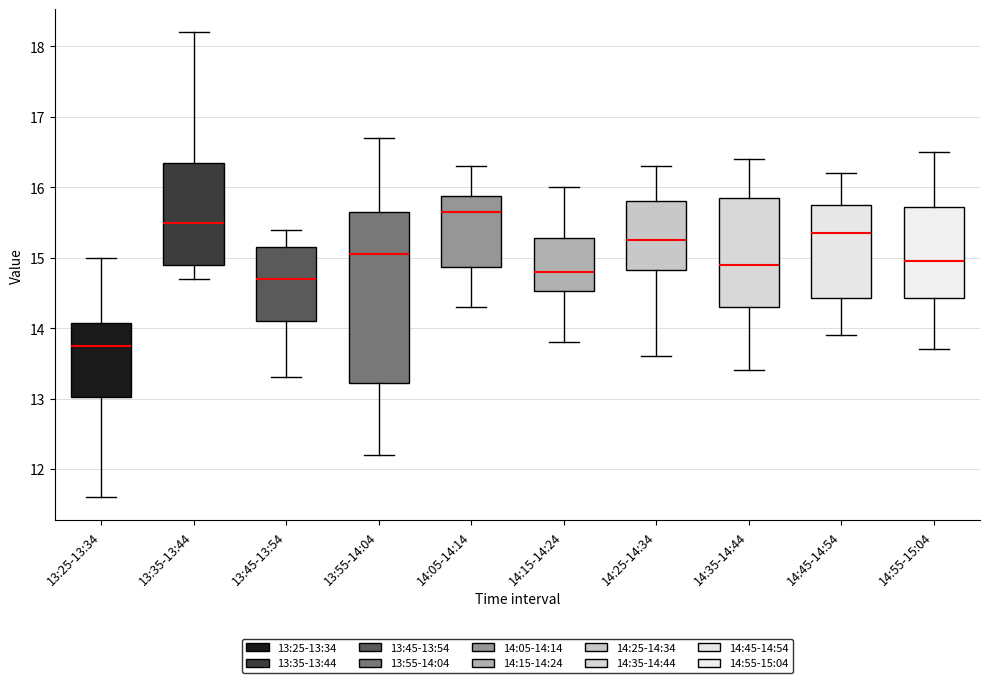

Reading left to right, read every box against the y-axis: the position of its median line, the range the box covers, and the ends of its whiskers. The values are not printed on the chart, so give them approximately, as read against the axis.

13:25-13:34: median 13.8, box 13.0 to 14.1, whiskers 11.6 to 15.0
13:35-13:44: median 15.5, box 14.9 to 16.4, whiskers 14.7 to 18.2
13:45-13:54: median 14.7, box 14.1 to 15.2, whiskers 13.3 to 15.4
13:55-14:04: median 15.1, box 13.2 to 15.7, whiskers 12.2 to 16.7
14:05-14:14: median 15.7, box 14.9 to 15.9, whiskers 14.3 to 16.3
14:15-14:24: median 14.8, box 14.5 to 15.3, whiskers 13.8 to 16.0
14:25-14:34: median 15.3, box 14.8 to 15.8, whiskers 13.6 to 16.3
14:35-14:44: median 14.9, box 14.3 to 15.9, whiskers 13.4 to 16.4
14:45-14:54: median 15.4, box 14.4 to 15.8, whiskers 13.9 to 16.2
14:55-15:04: median 15.0, box 14.4 to 15.7, whiskers 13.7 to 16.5